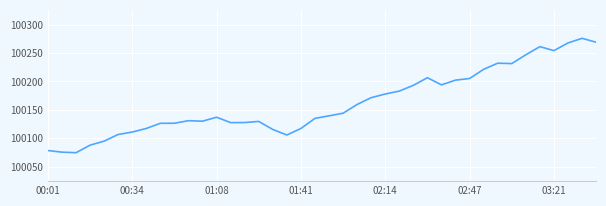

Count the number of data series in this chart.

1